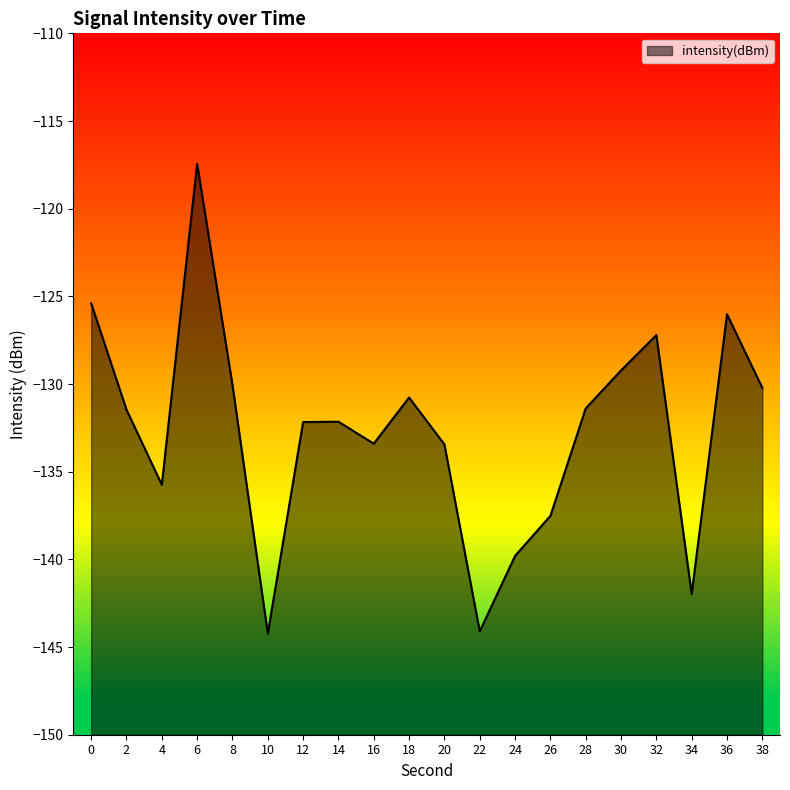

Between 8 and 6, which is larger?

6